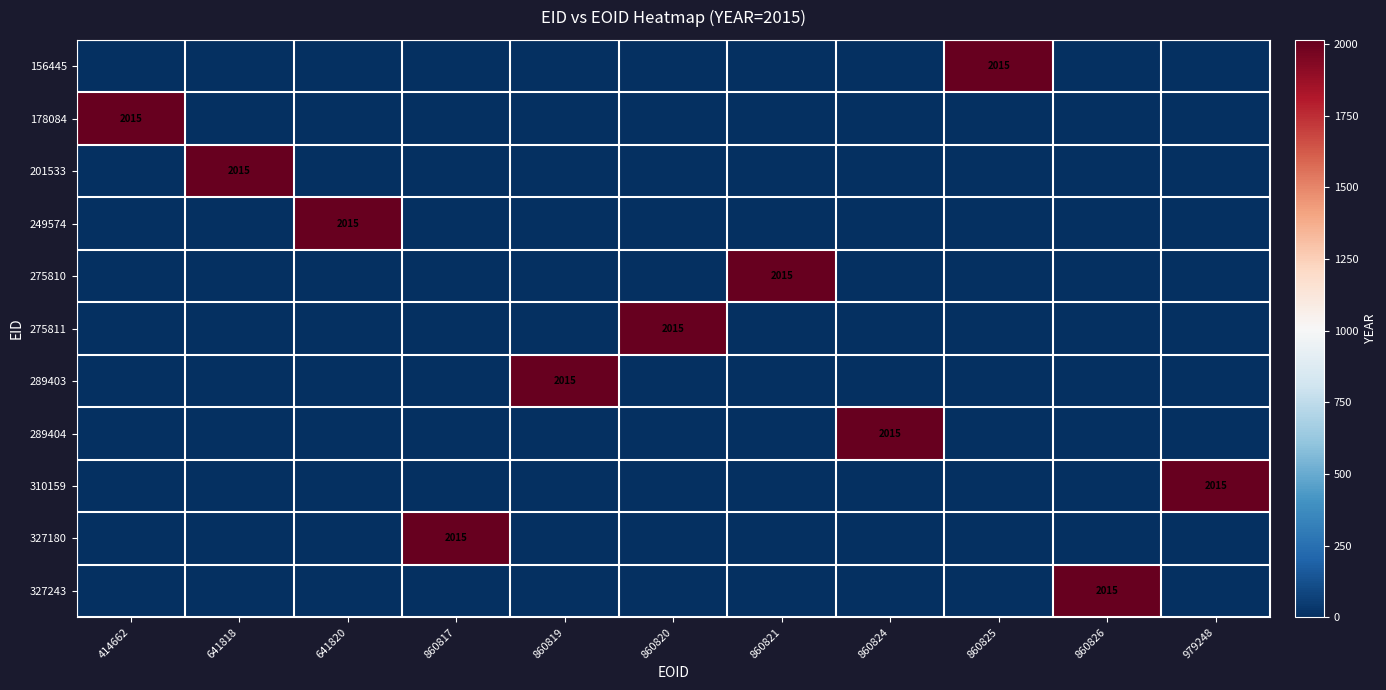

Which category has the highest value across all series?

860825